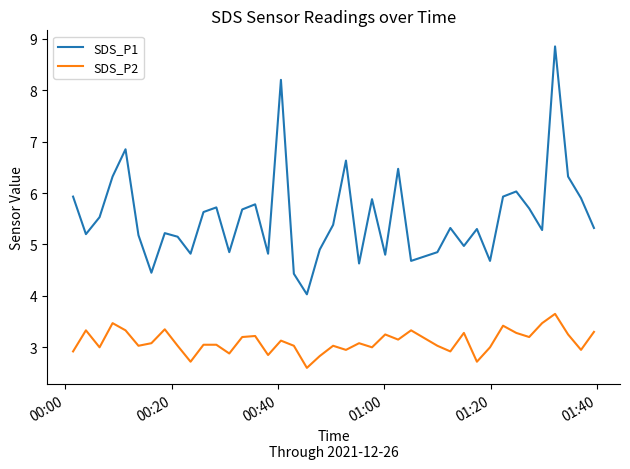

Rank the series by their average value, from highest to lowest.

SDS_P1, SDS_P2